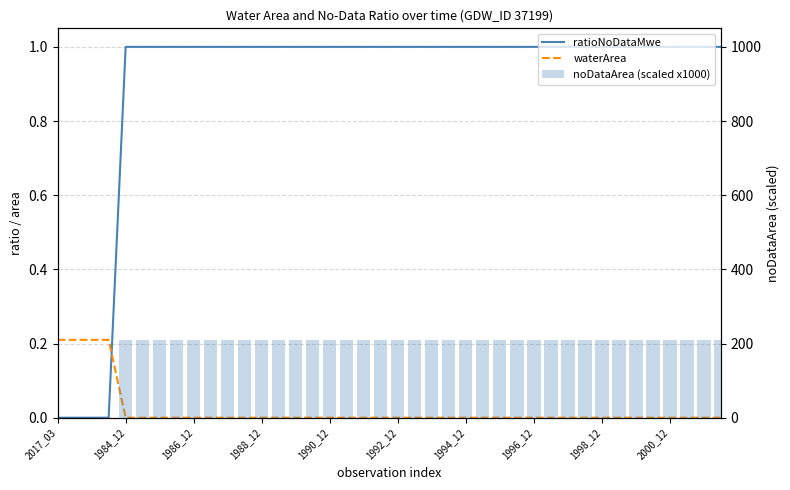

What is the label of the 14th bar from the left?

13